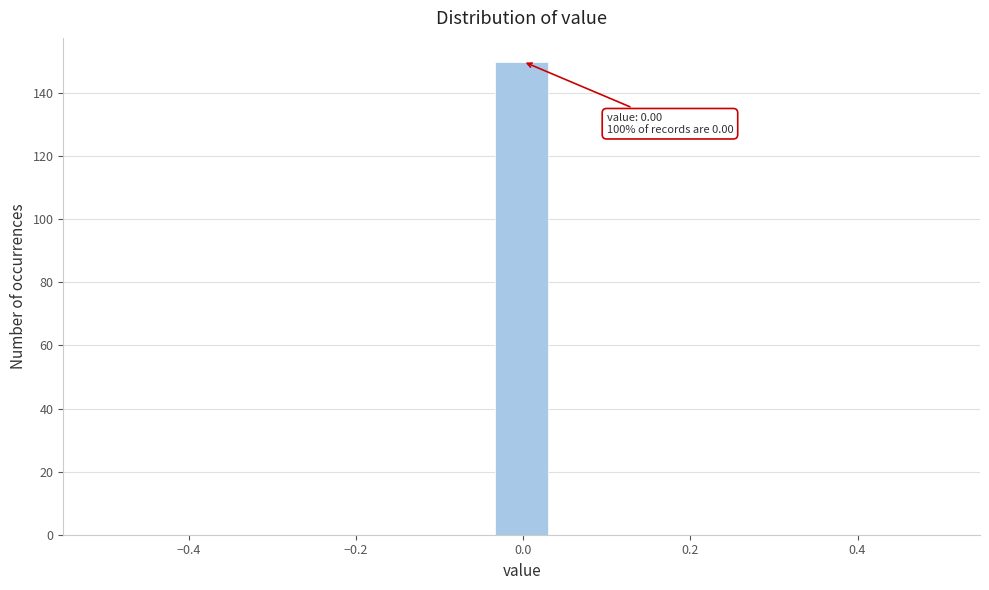

Read against the x-axis, roughly where is the centre of the tallest bar?

0.00